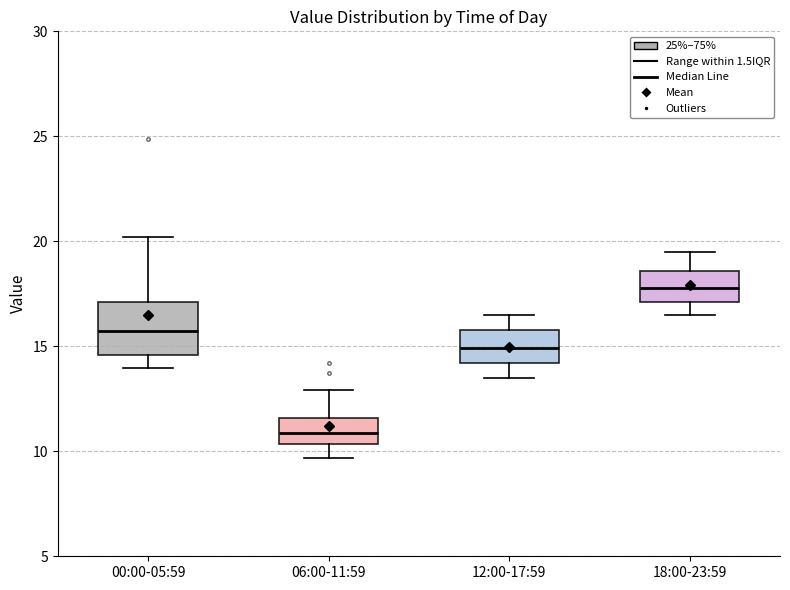

Reading left to right, read every box against the y-axis: the position of its median line, the range the box covers, and the ends of its whiskers. The values are not printed on the chart, so give them approximately, as read against the axis.

00:00-05:59: median 15.5, box 14.5 to 17.0, whiskers 14.0 to 20.0
06:00-11:59: median 11.0, box 10.5 to 11.5, whiskers 9.5 to 13.0
12:00-17:59: median 15.0, box 14.0 to 16.0, whiskers 13.5 to 16.5
18:00-23:59: median 18.0, box 17.0 to 18.5, whiskers 16.5 to 19.5